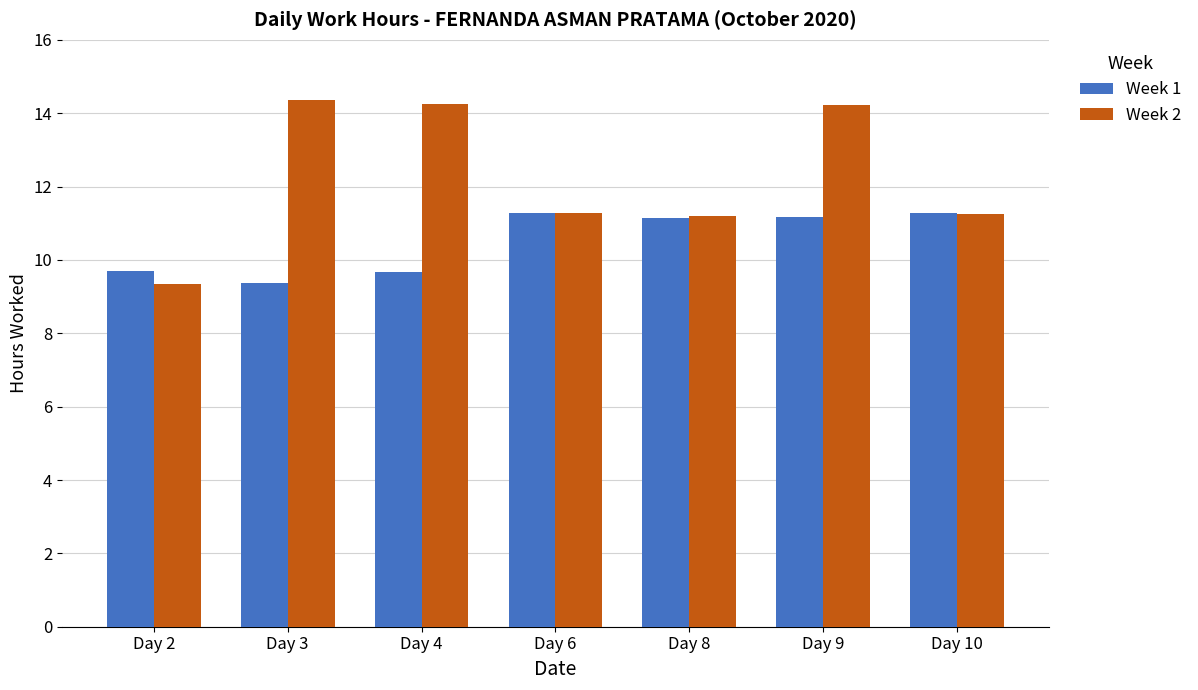

Which series has the widest spread of values?

Week 2